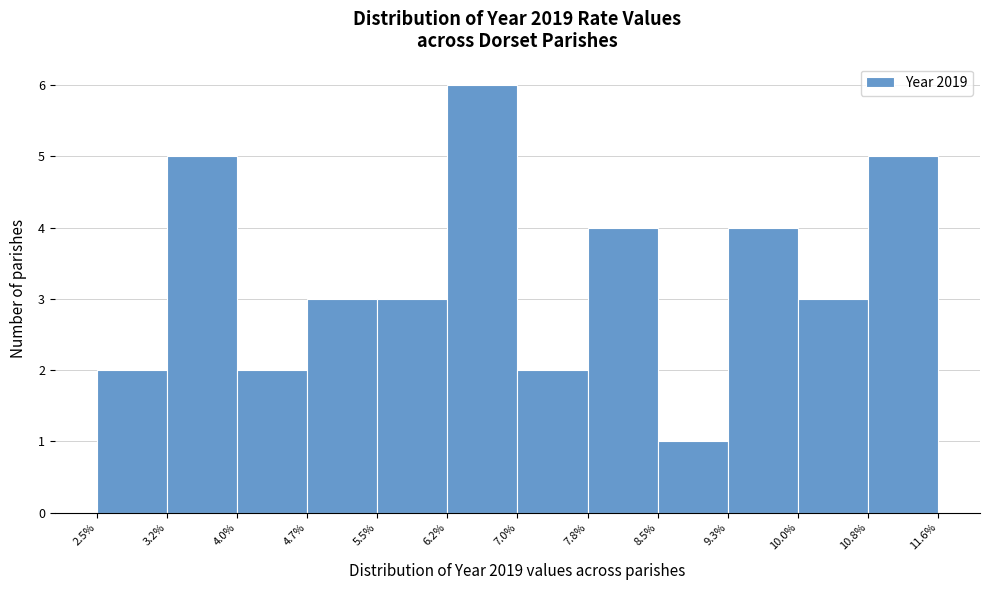

Reading left to right, transcribe this chart: for each bar, give the range it covers on the x-axis and its height. The values are not printed on the chart, so give them approximately, as read against the axis.

2.5% to 3.2%: 2
3.2% to 4.0%: 5
4.0% to 4.7%: 2
4.7% to 5.5%: 3
5.5% to 6.2%: 3
6.2% to 7.0%: 6
7.0% to 7.8%: 2
7.8% to 8.5%: 4
8.5% to 9.3%: 1
9.3% to 10.0%: 4
10.0% to 10.8%: 3
10.8% to 11.6%: 5